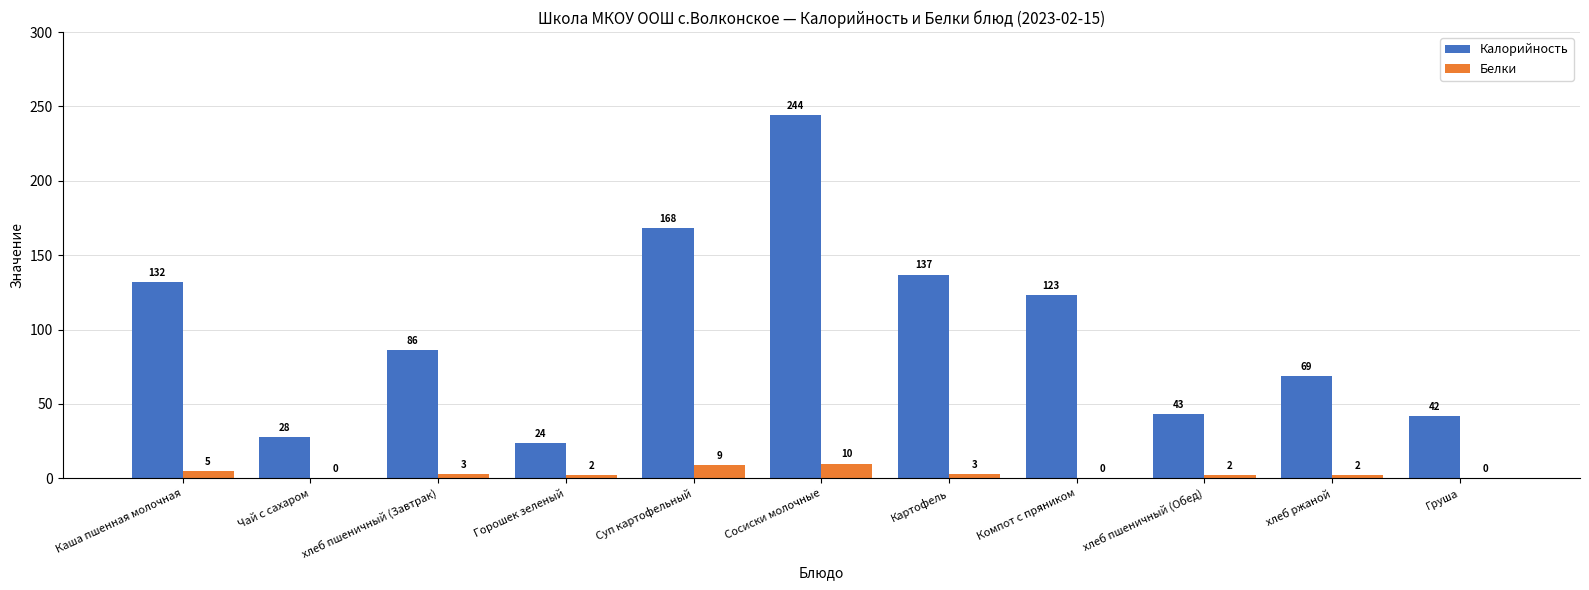

The Калорийность series shows 155 at Сосиски молочные. True or false?

False